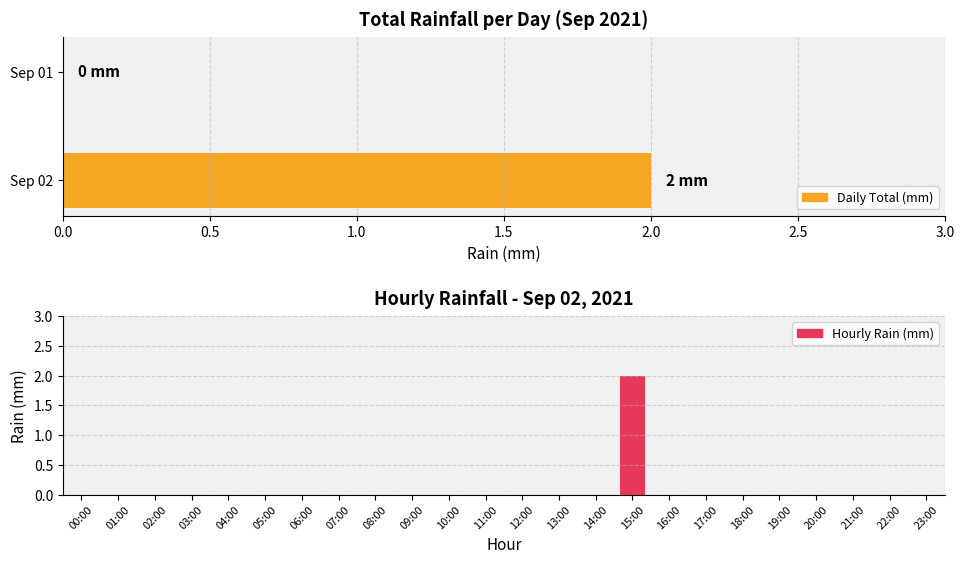

How many bars are there in total?

24